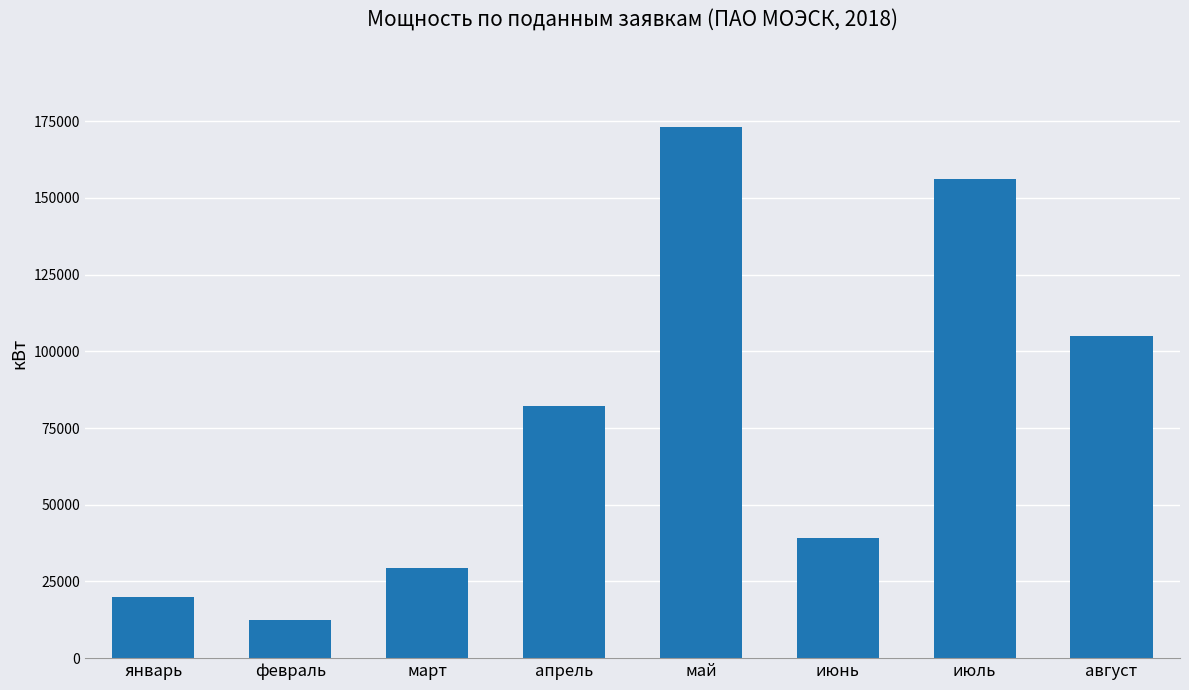

What is the sum of all values?

616983.7